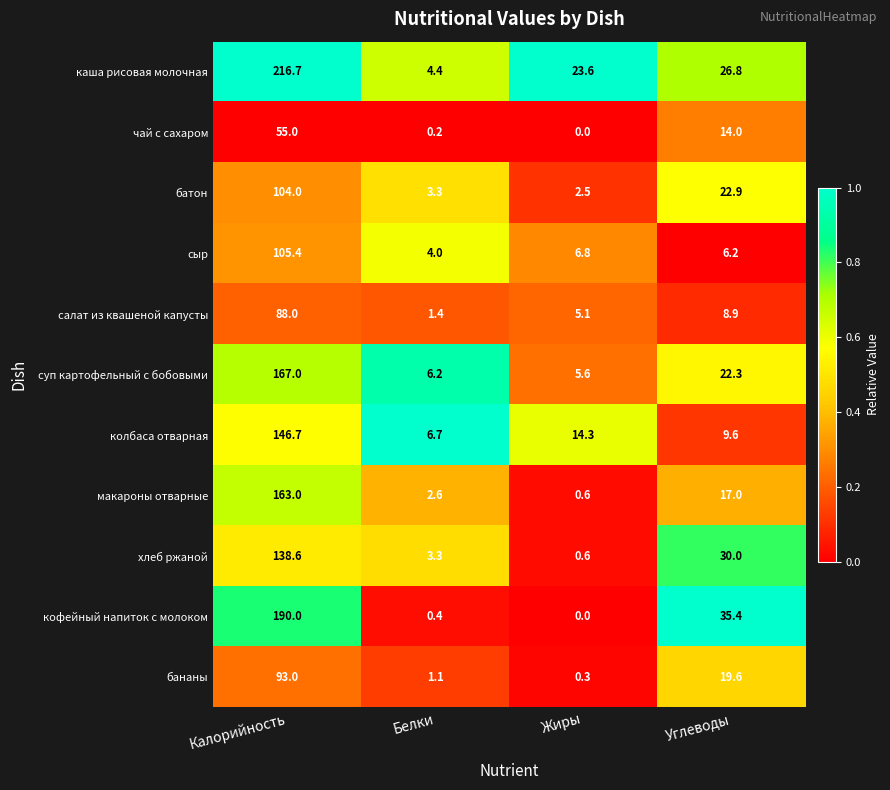

Which series changed the most between Белки and Углеводы?

кофейный напиток с молоком